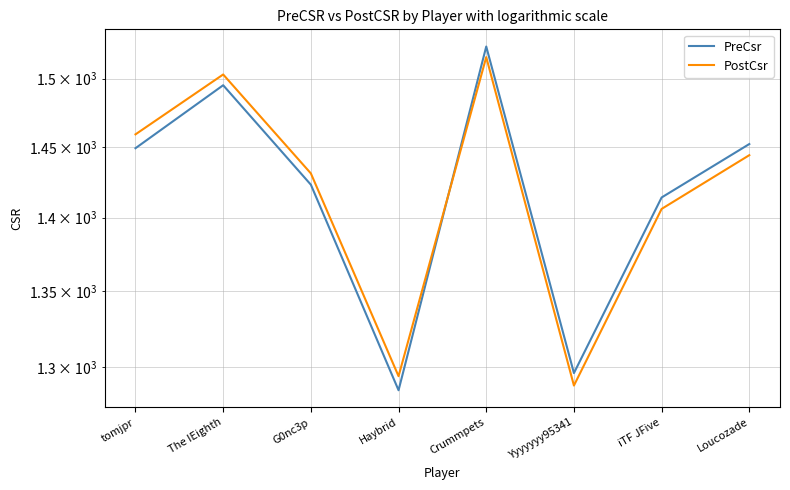

At which label is PreCsr closest to 1404?

iTF JFive